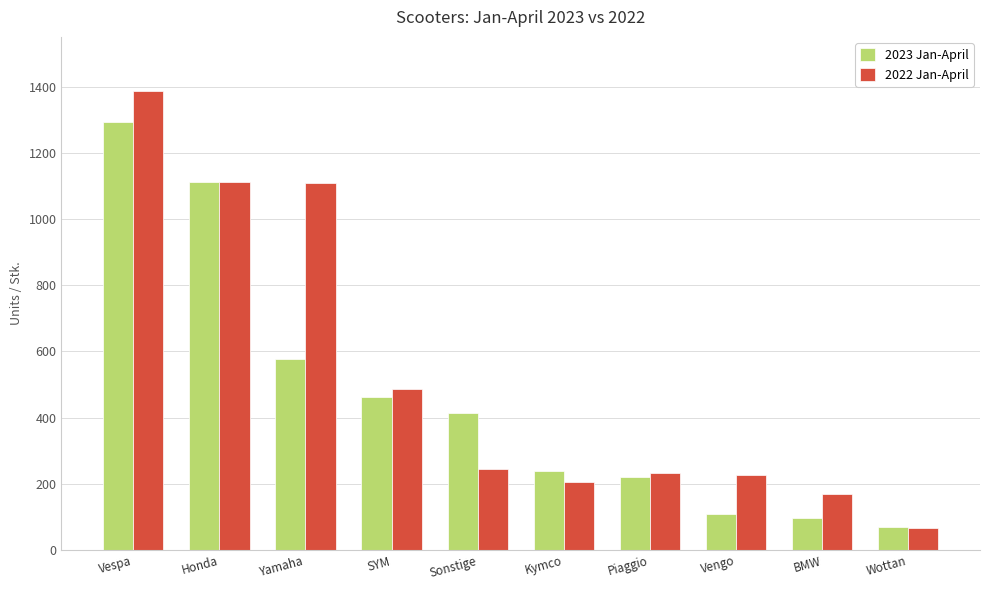

What is the maximum value shown in the chart?

1386